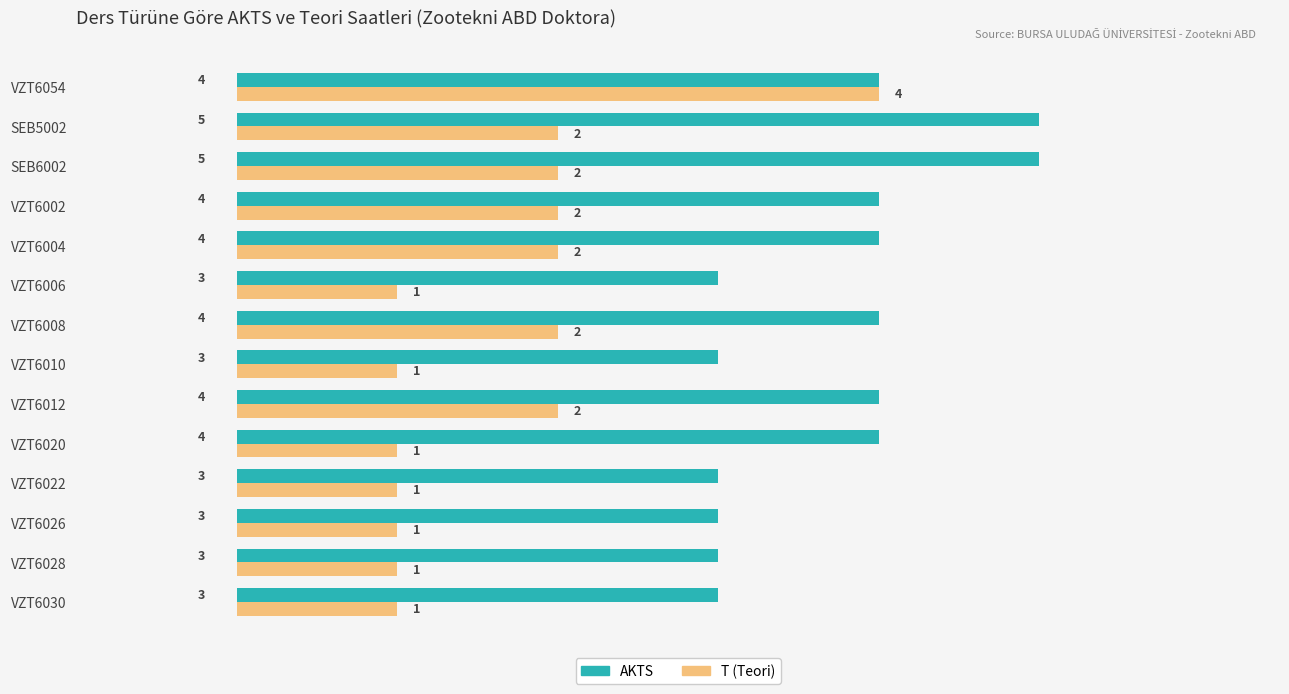

Is it true that AKTS equals 4 at VZT6054?

True